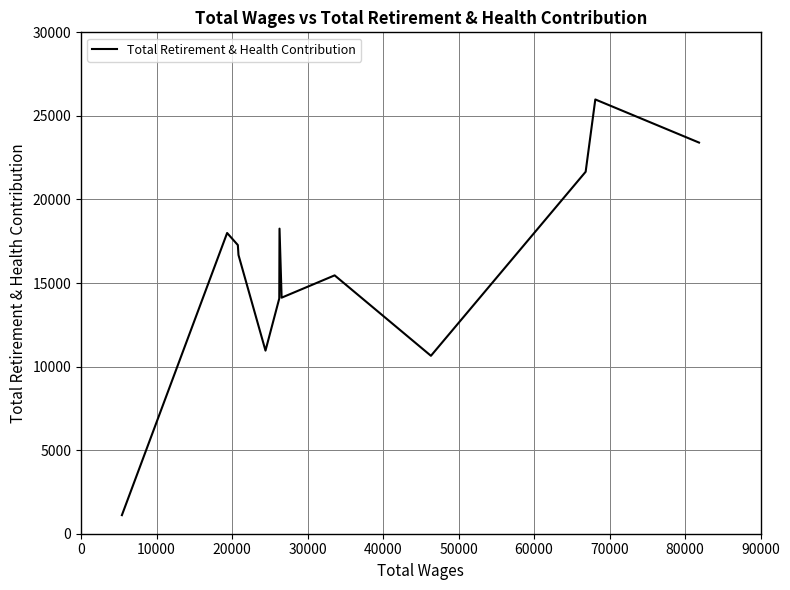

How many lines are shown in the chart?

1